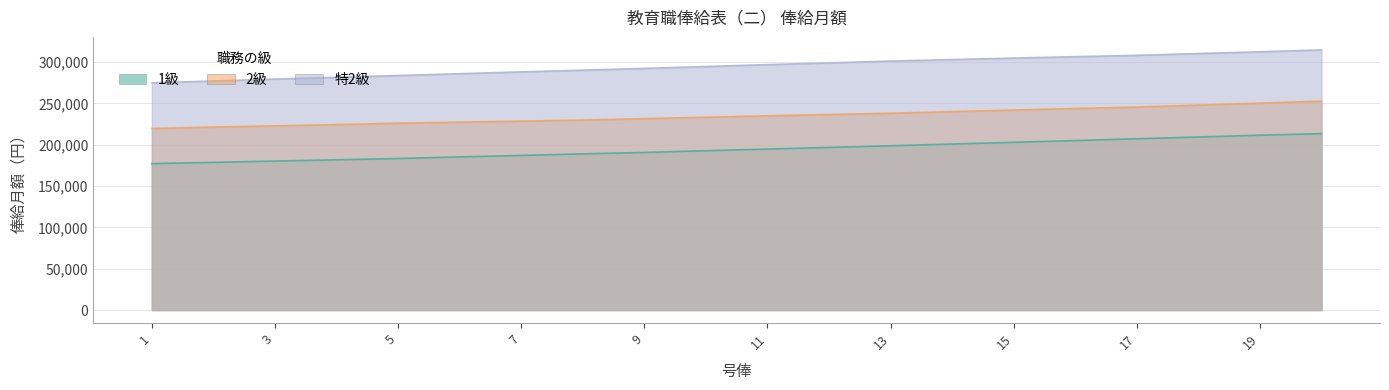

Reading right to left, transcribe all the data shown in this chart.

1級: 213500	211600	209400	207300	205100	203000	200900	198800	196800	194800	192800	190700	189000	187100	185300	183400	181800	180300	178700	177200
2級: 252800	250400	248000	245600	243900	242000	240100	238100	236600	235000	233300	231600	229900	228600	227400	226100	224400	222900	221400	219700
特2級: 314800	312500	310400	308200	306600	304900	303100	301300	299100	297000	294700	292400	290300	288200	286000	283800	281600	279500	277200	274900